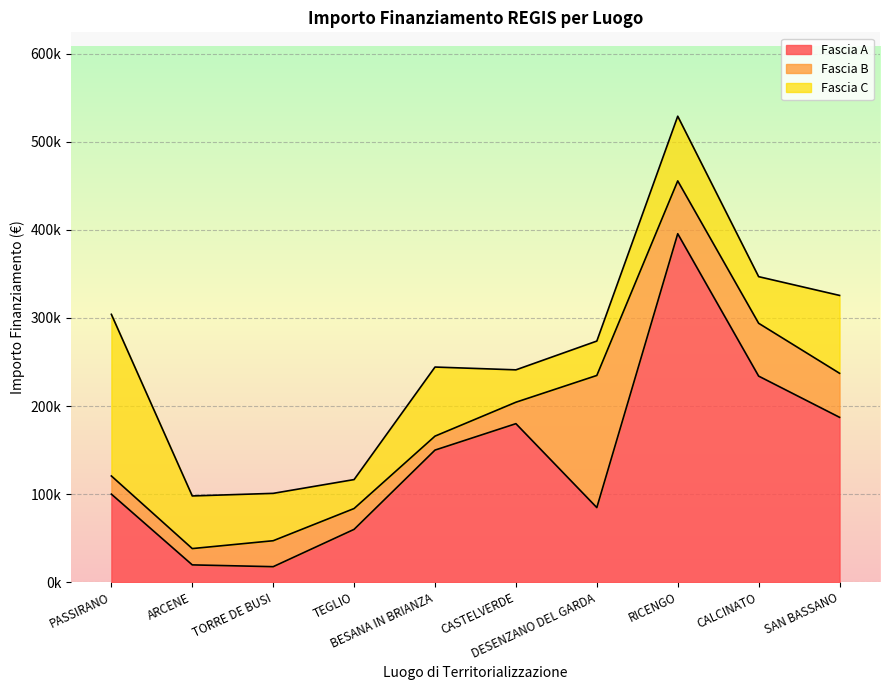

What is the approximate value of Fascia C at CASTELVERDE?

36760.1